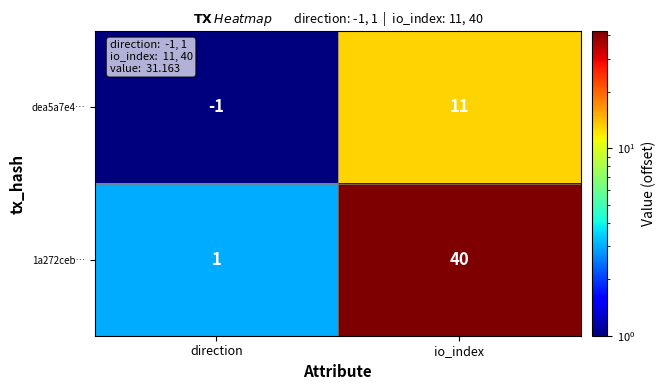

The value of 1a272ceb… at io_index is 53. True or false?

False